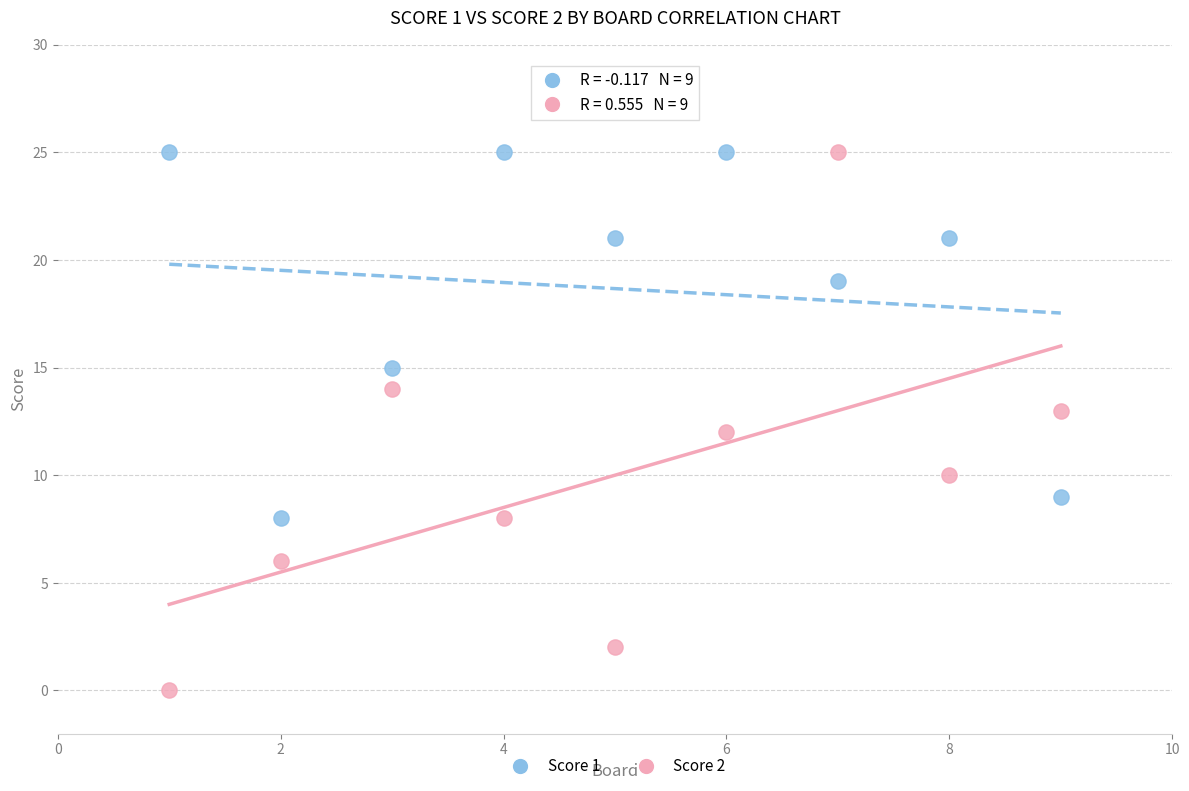

What is the X range (max minus min) for the scatter plot?

8